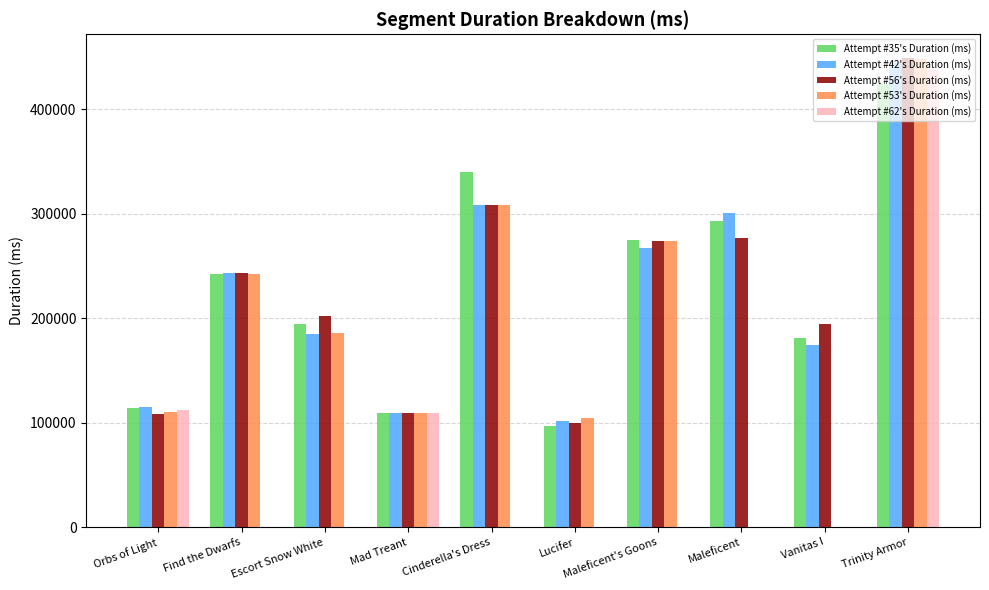

The Attempt #42's Duration (ms) series shows 174844 at Vanitas I. True or false?

True